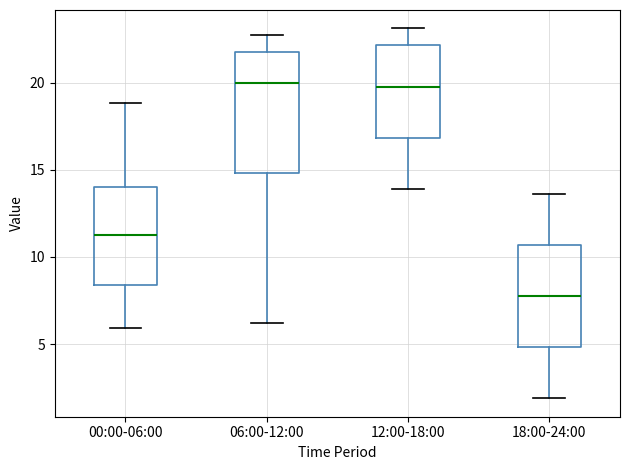

Reading left to right, read every box against the y-axis: the position of its median line, the range the box covers, and the ends of its whiskers. The values are not printed on the chart, so give them approximately, as read against the axis.

00:00-06:00: median 11.5, box 8.5 to 14.0, whiskers 6.0 to 19.0
06:00-12:00: median 20.0, box 15.0 to 21.5, whiskers 6.0 to 22.5
12:00-18:00: median 20.0, box 17.0 to 22.0, whiskers 14.0 to 23.0
18:00-24:00: median 8.0, box 5.0 to 10.5, whiskers 2.0 to 13.5